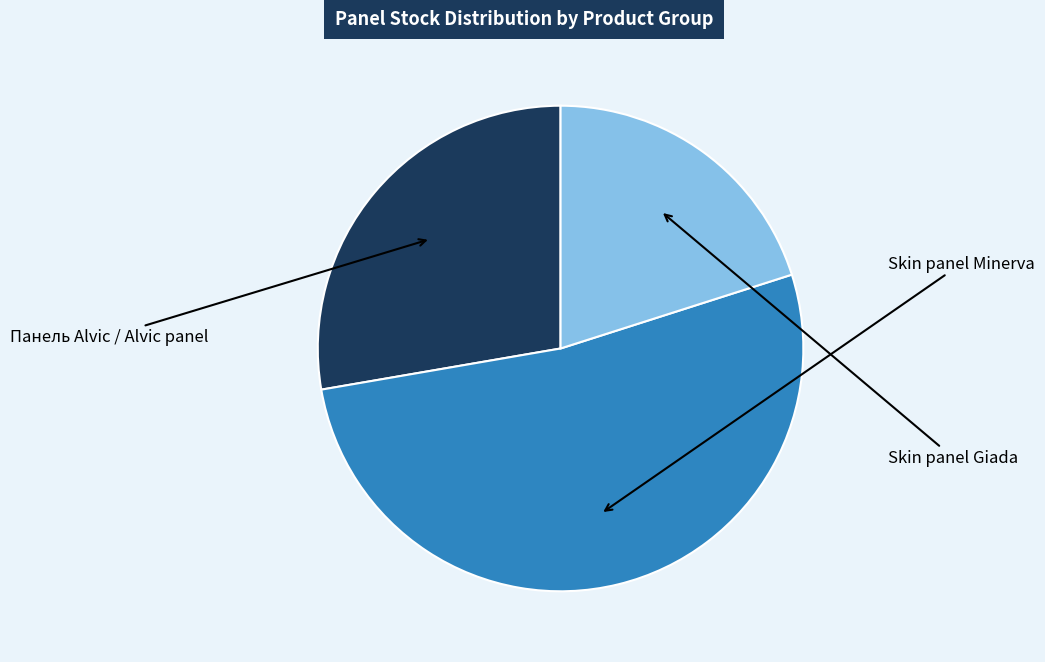

Does any single category account for the majority?

Yes